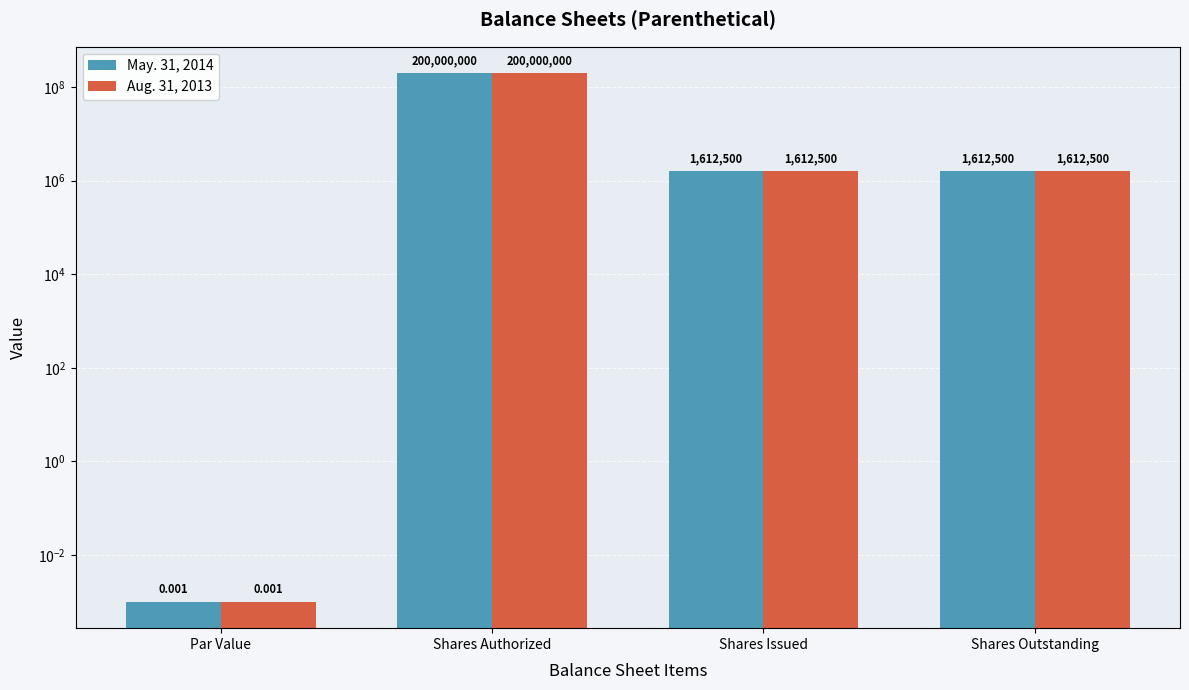

Which series changed the most between Shares Authorized and Shares Outstanding?

May. 31, 2014